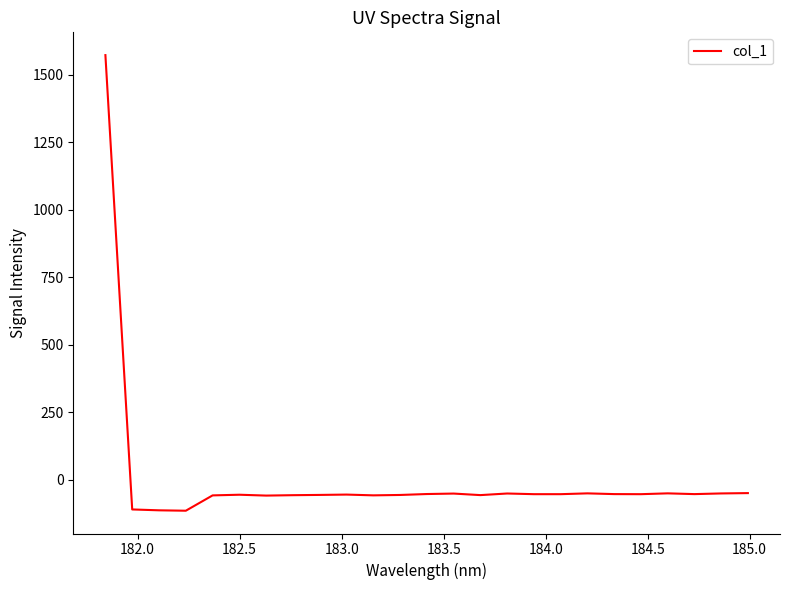

What is the difference between the maximum and minimum values?

1687.4